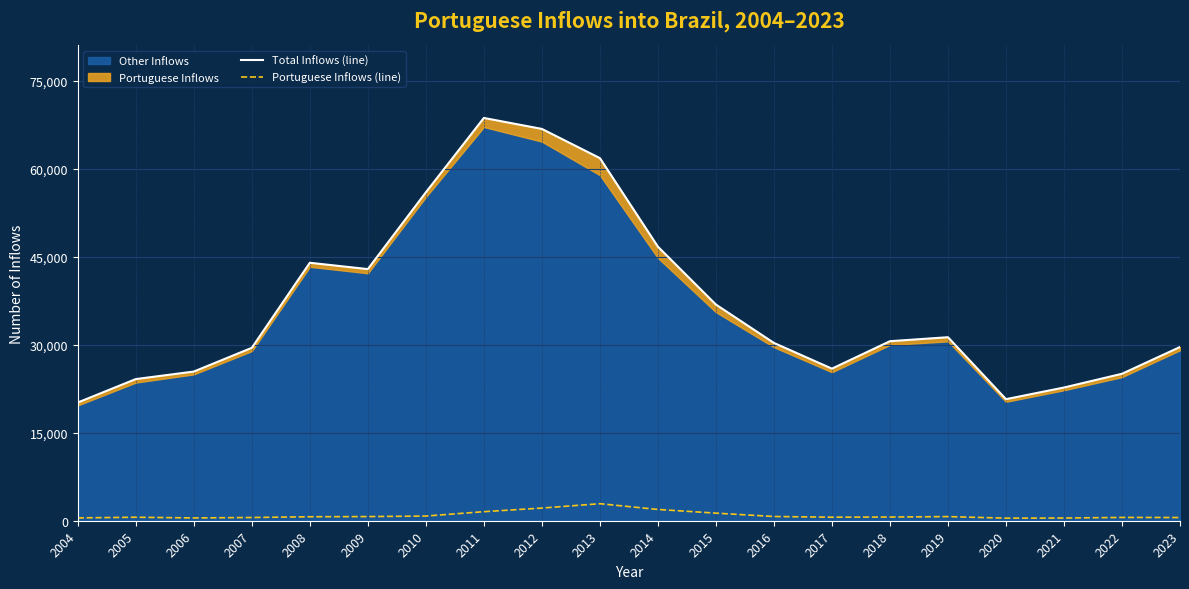

Where is Portuguese Inflows (line) nearest to the value 1671?

2011